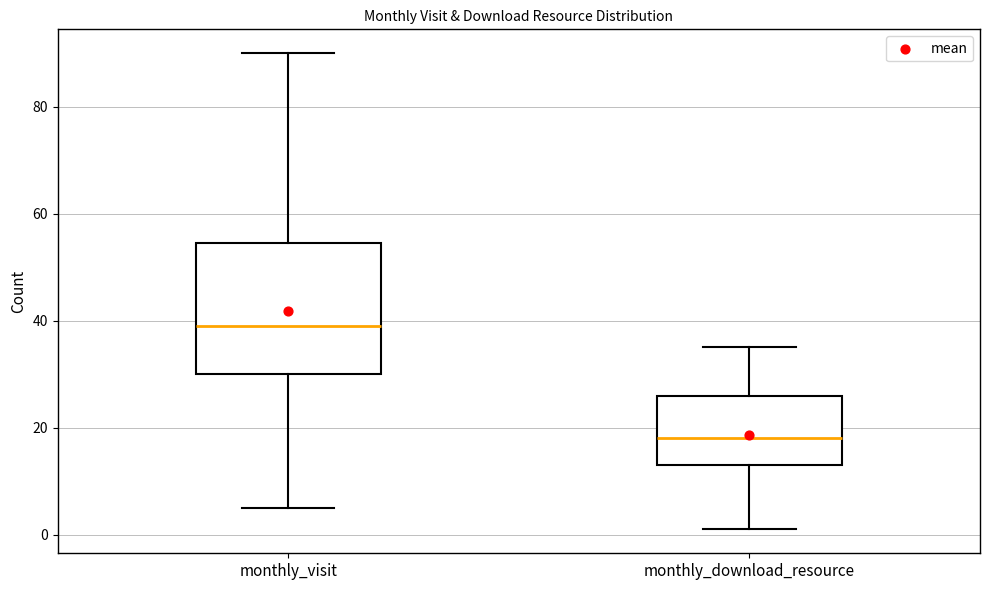

Reading left to right, transcribe this box plot: for each box, give where its median line is, the range the box spans, and where its two whiskers end, as read against the y-axis. The values are not printed on the chart, so give them approximately, as read against the axis.

monthly_visit: median 40, box 30 to 54, whiskers 6 to 90
monthly_download_resource: median 18, box 14 to 26, whiskers 2 to 36